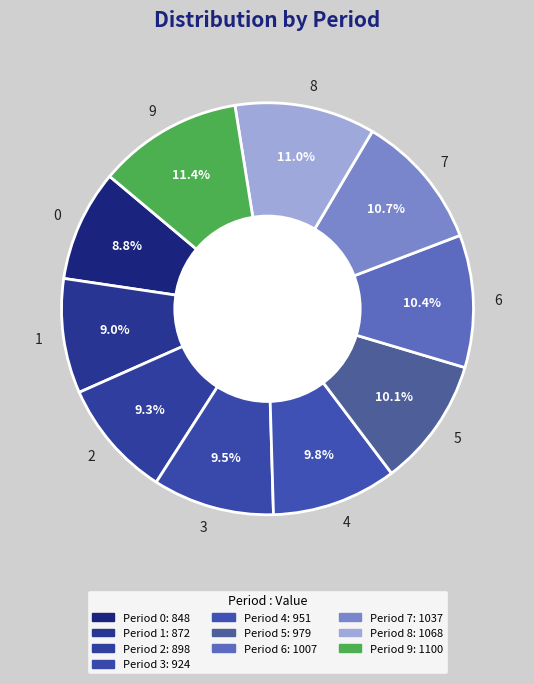

Is the sum of 6 and 9 greater than half?

No